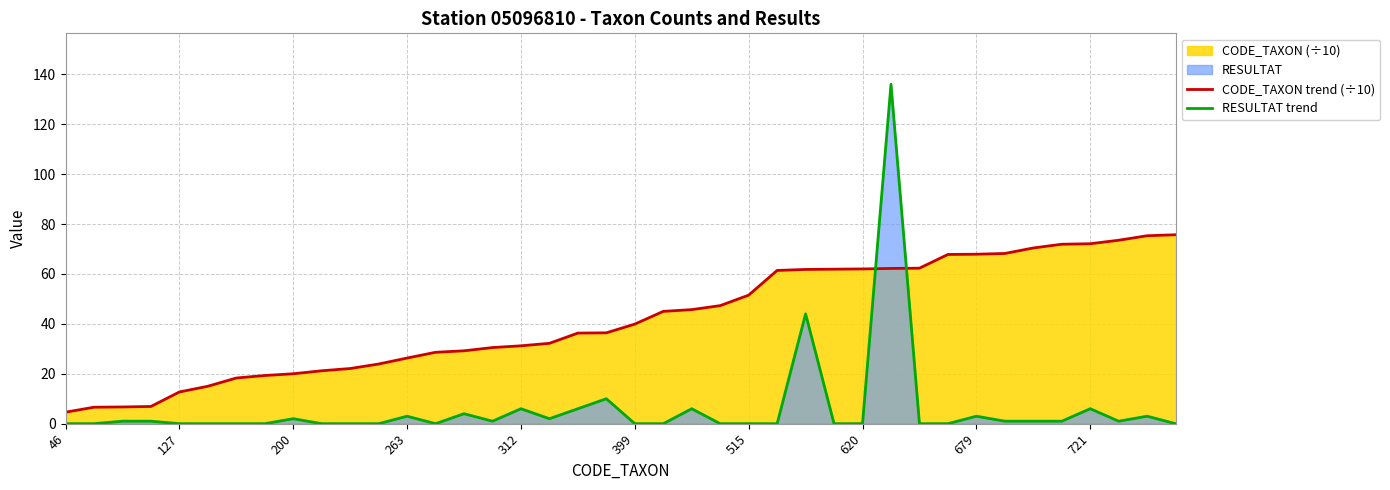

Rank the series at 399 from lowest to highest value.

RESULTAT trend, CODE_TAXON trend (÷10)